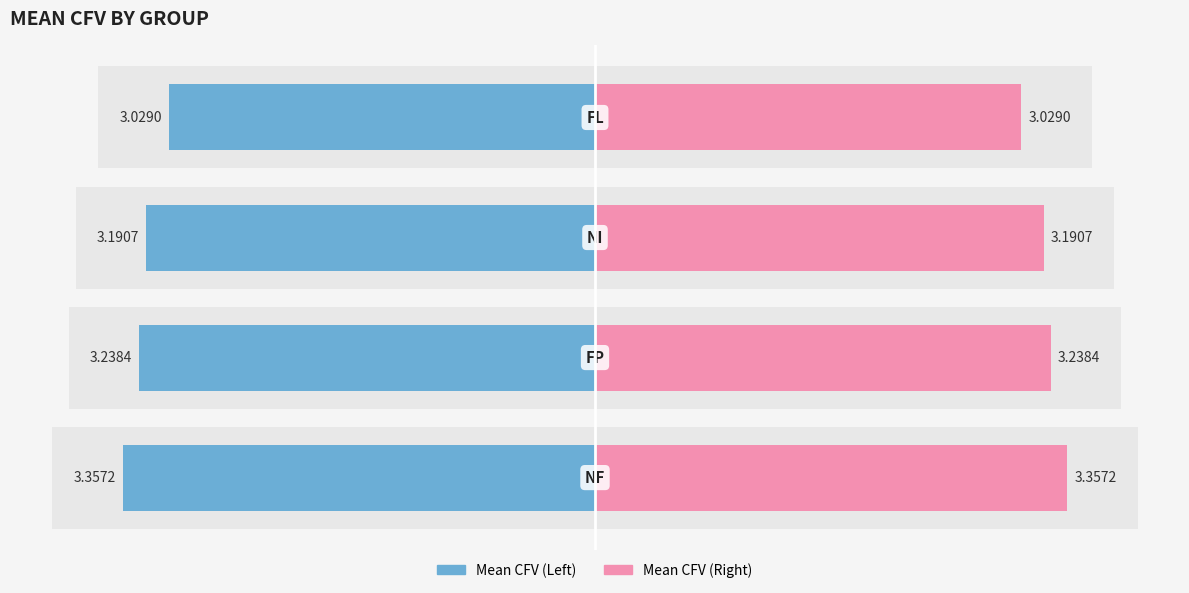

What is the sum of the Right (Mean CFV) values at 1 and 2?

6.4